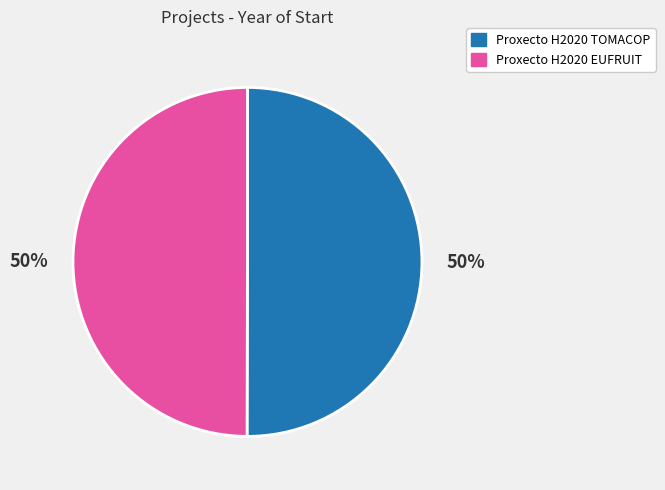

Do Proxecto H2020 TOMACOP and Proxecto H2020 EUFRUIT together represent more than half of the pie?

Yes